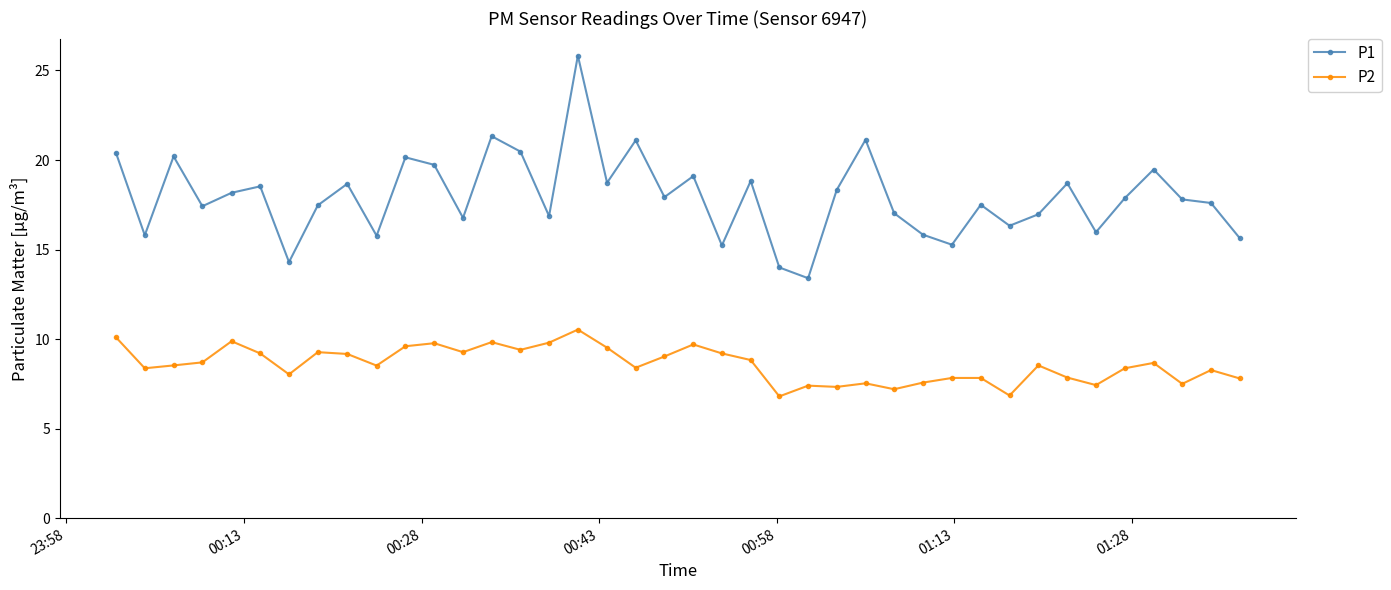

Which series has the largest total across all categories?

P1